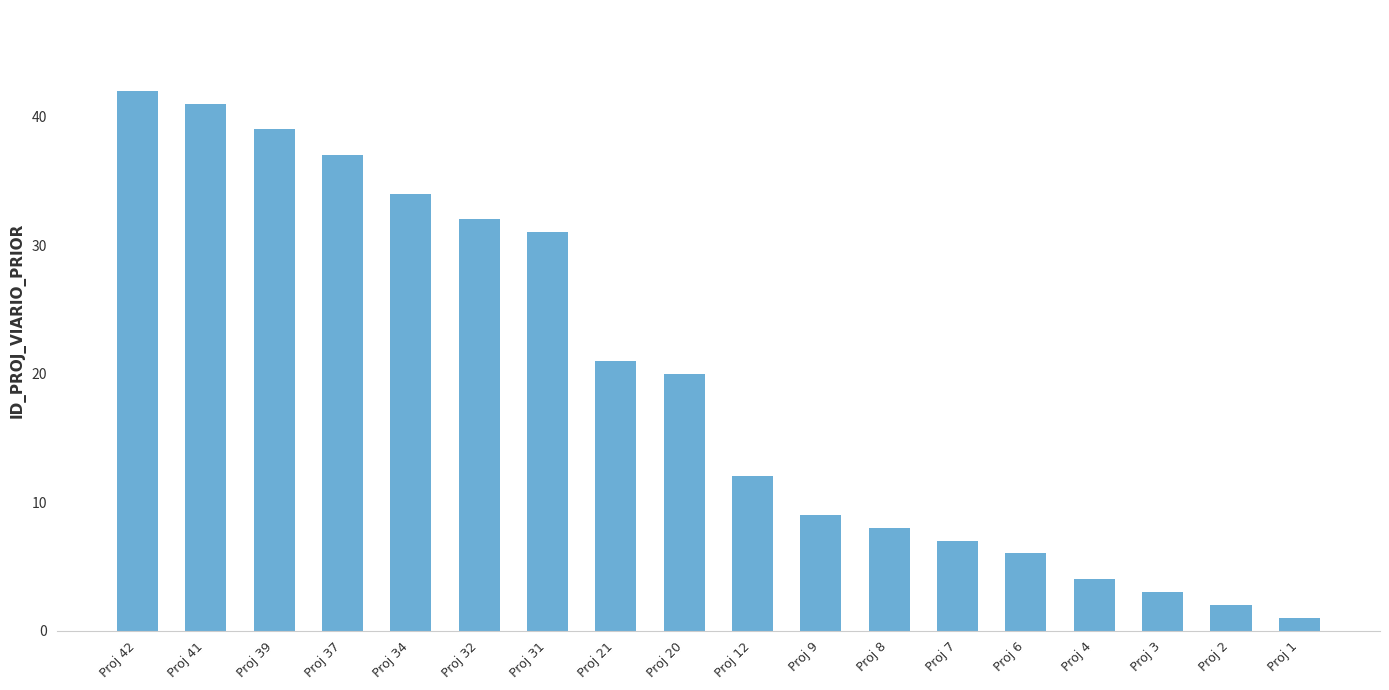

How many distinct data groups are displayed?

1